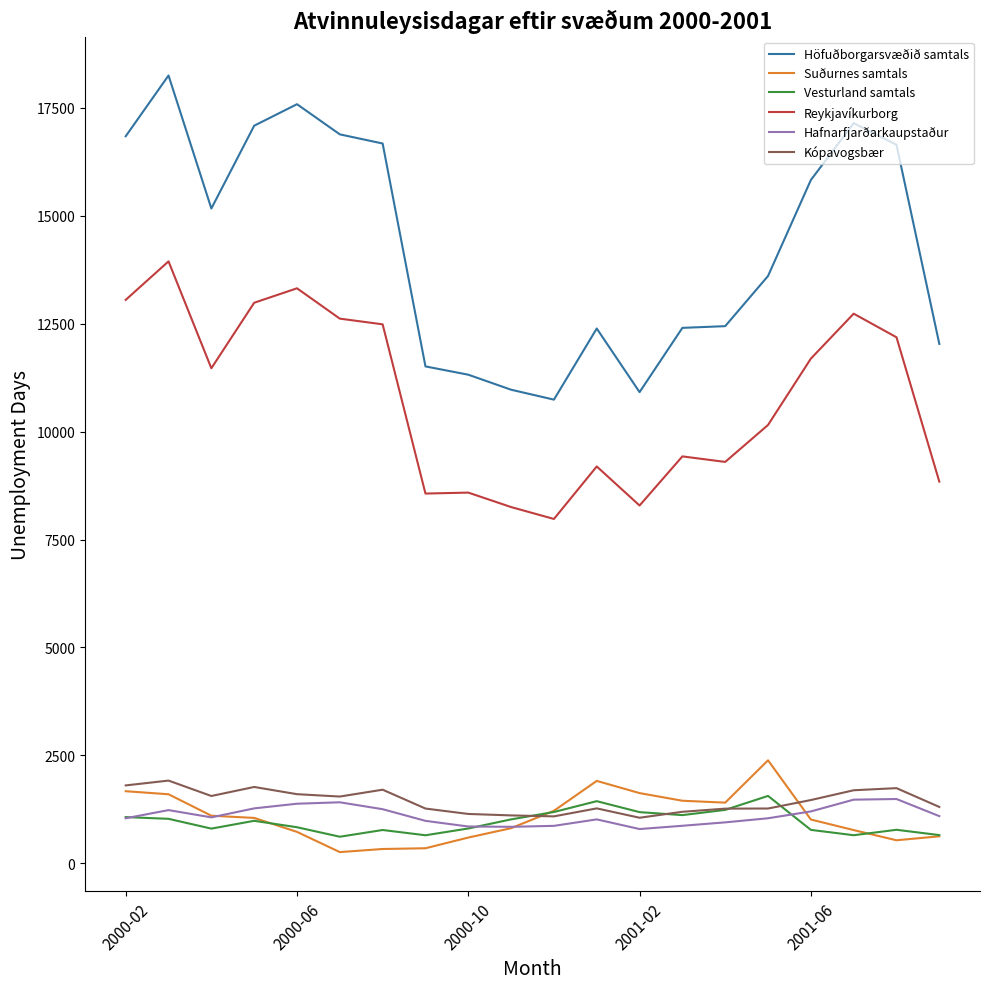

What are all the series names shown in the legend?

Höfuðborgarsvæðið samtals, Suðurnes samtals, Vesturland samtals, Reykjavíkurborg, Hafnarfjarðarkaupstaður, Kópavogsbær